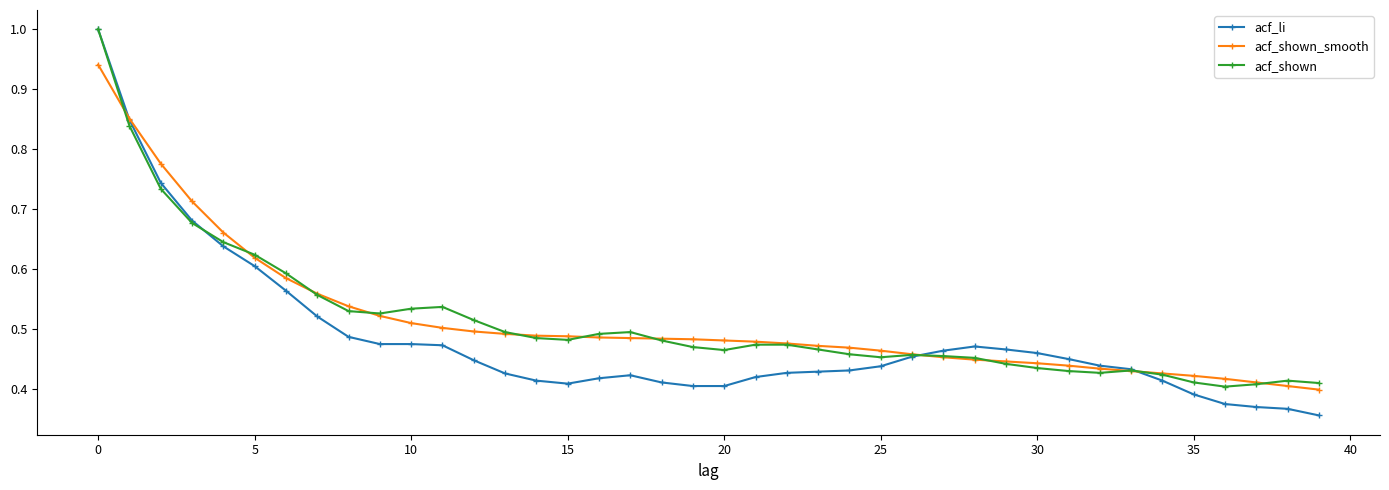

Which series has the largest range (max minus min)?

acf_li